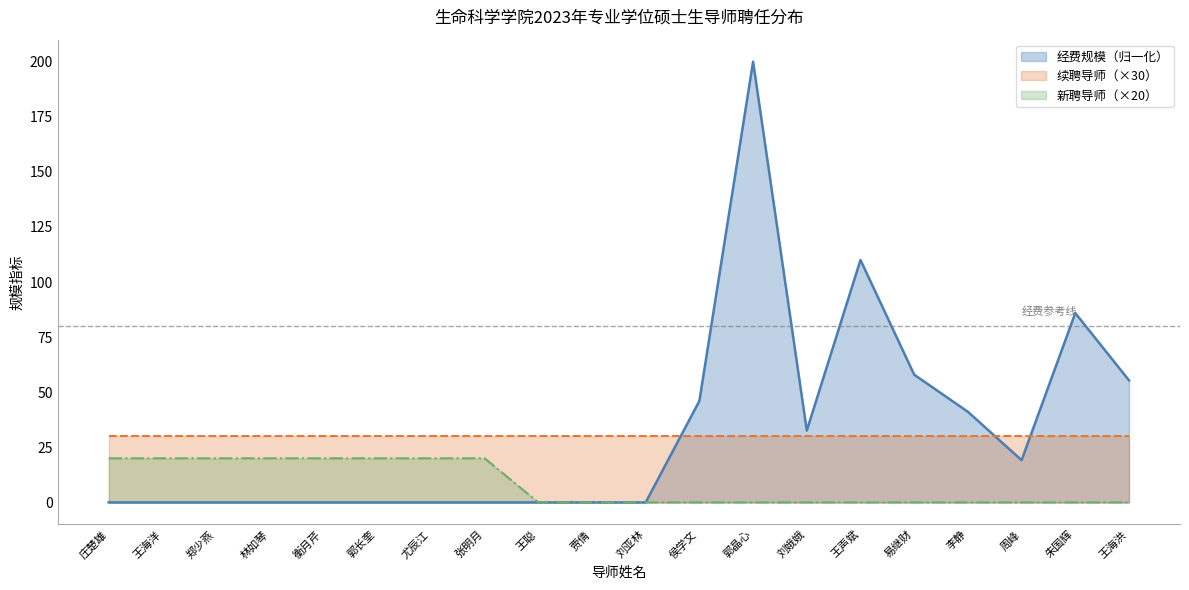

How many values exceed 0?

8